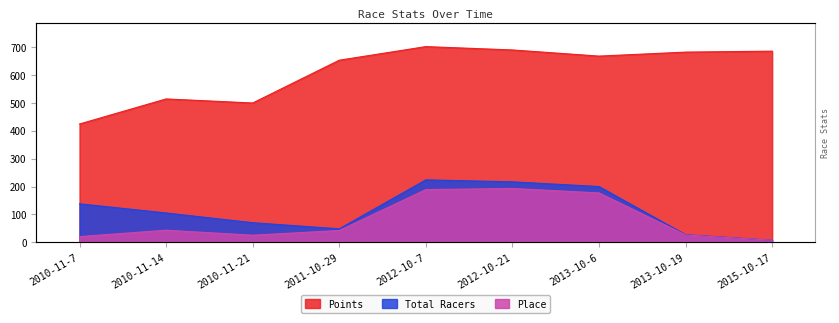

The Place series shows 6.4 at 2010-11-21. True or false?

False